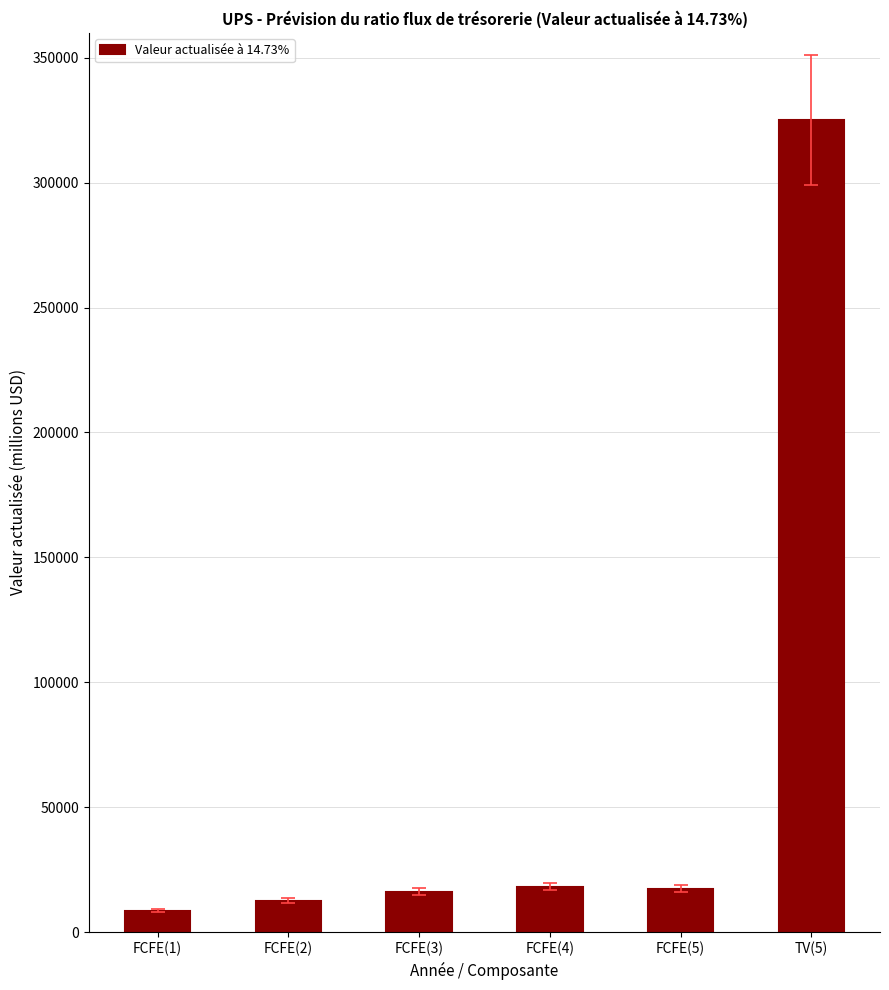

Read the value at FCFE(3), to the nearest 10.

16250